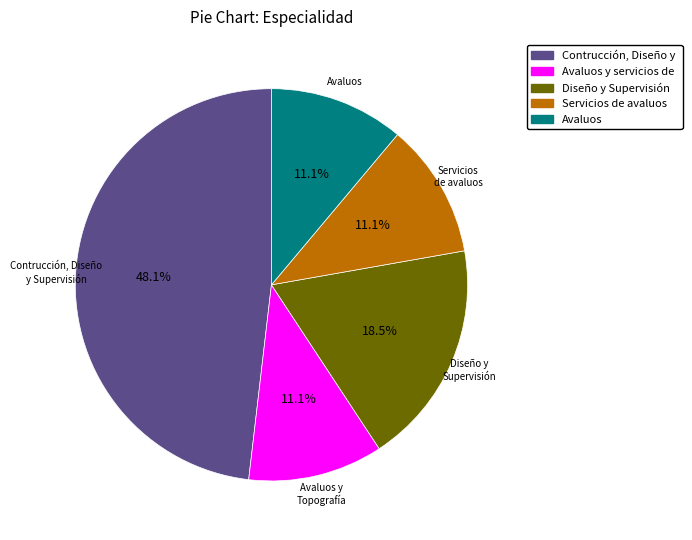

Is there a majority slice in this chart?

No